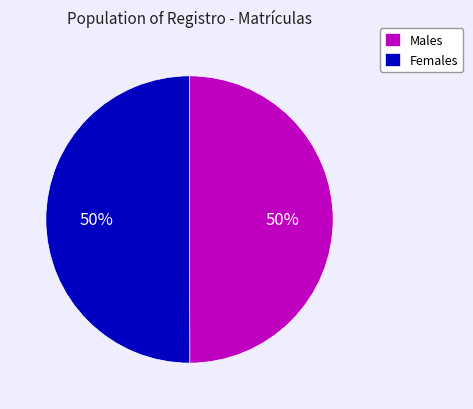

Combined, do Females and Males account for over 50%?

Yes